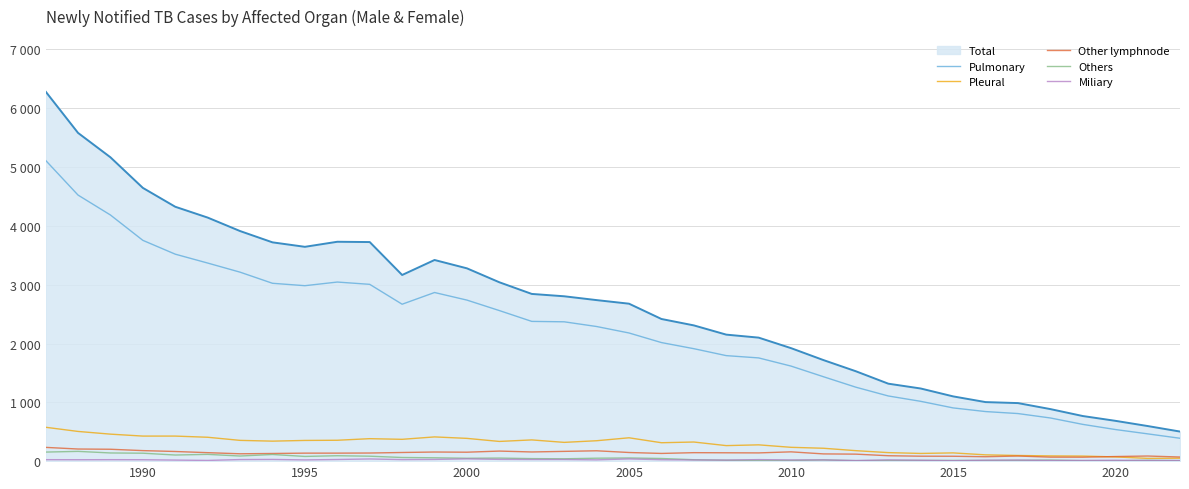

Does the chart have visible grid lines?

Yes